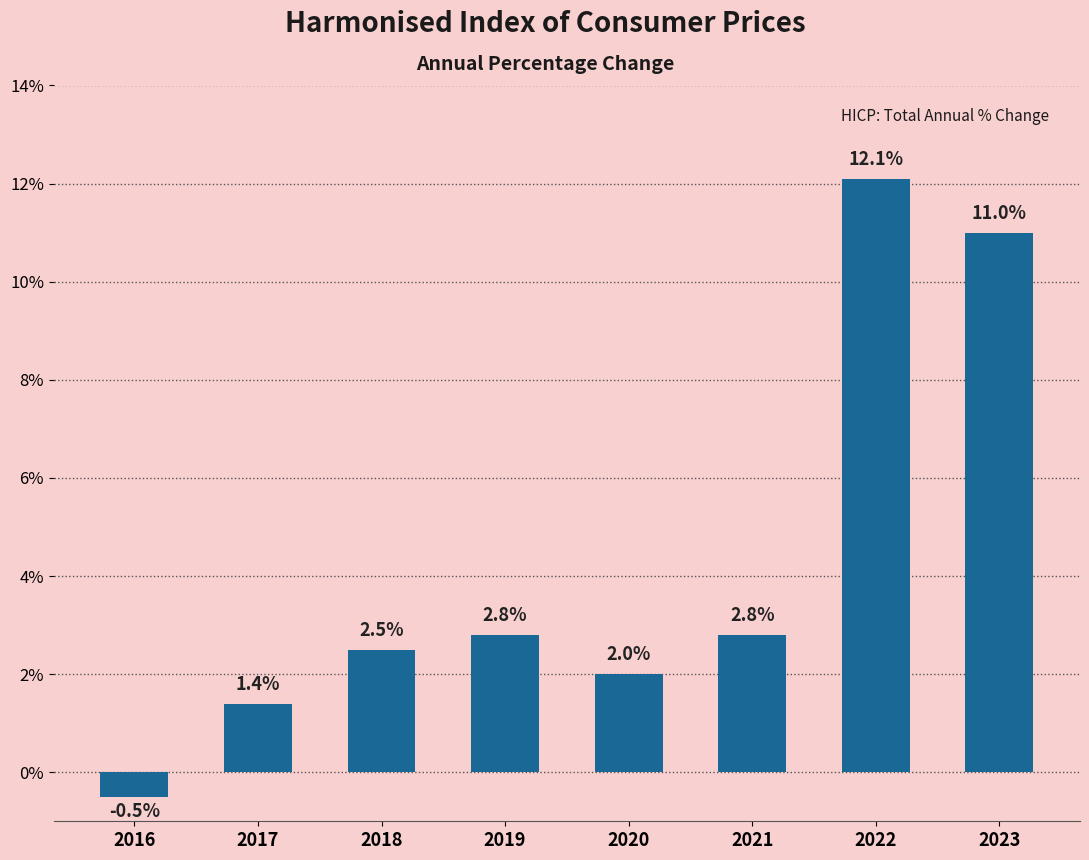

What is the greatest value displayed?

12.1